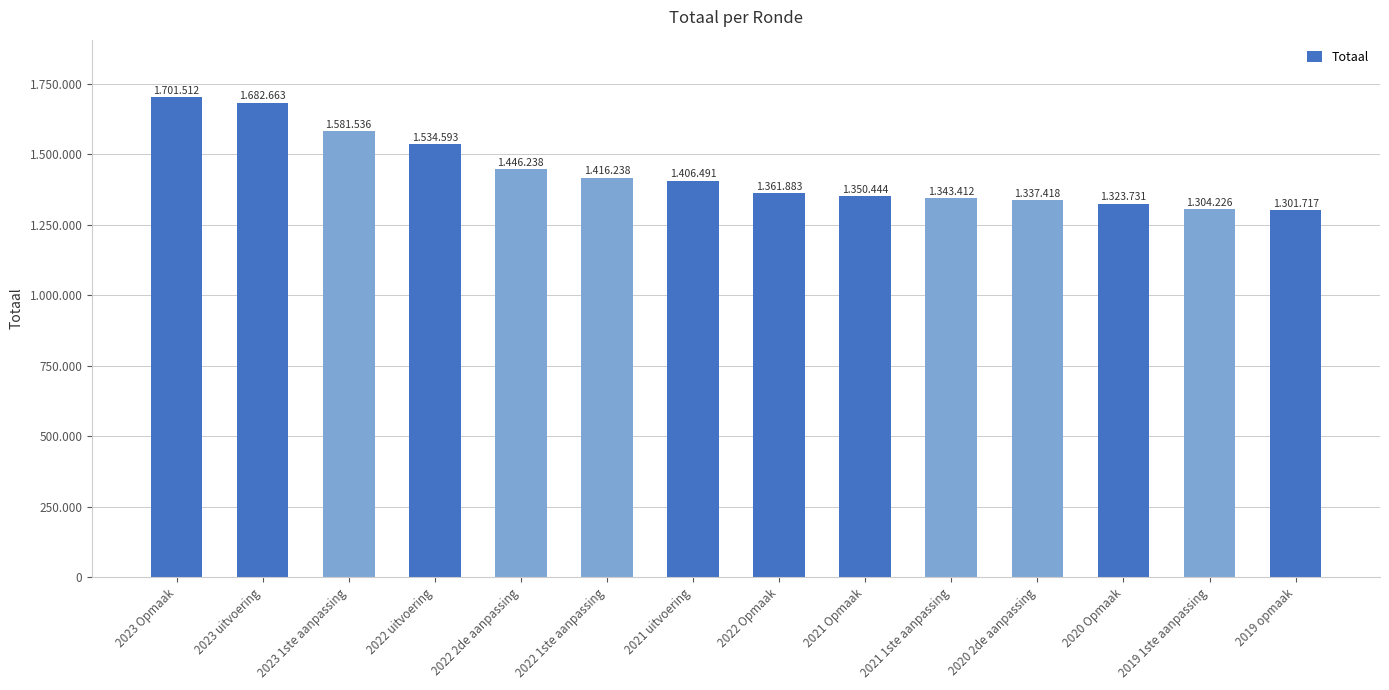

Which category has the lowest value across all series?

2019 opmaak